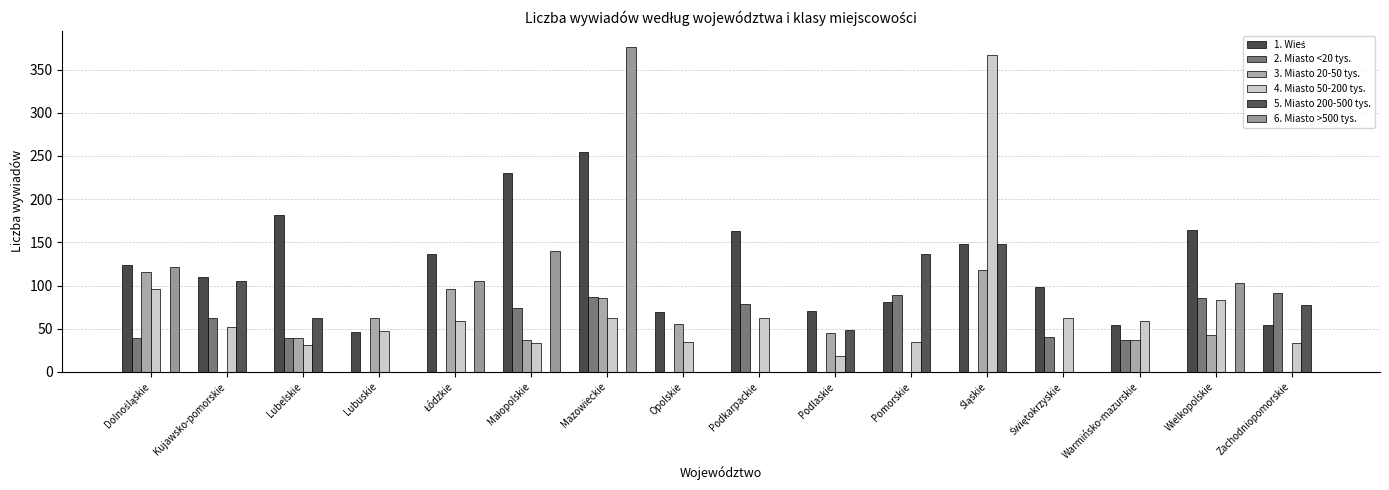

What position from the left is Podlaskie?

10